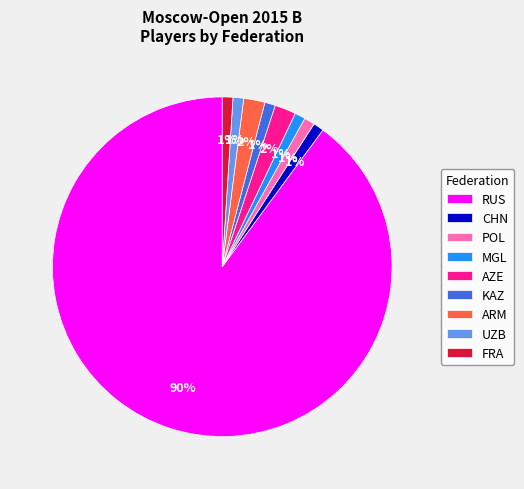

Is the sum of ARM and KAZ greater than half?

No